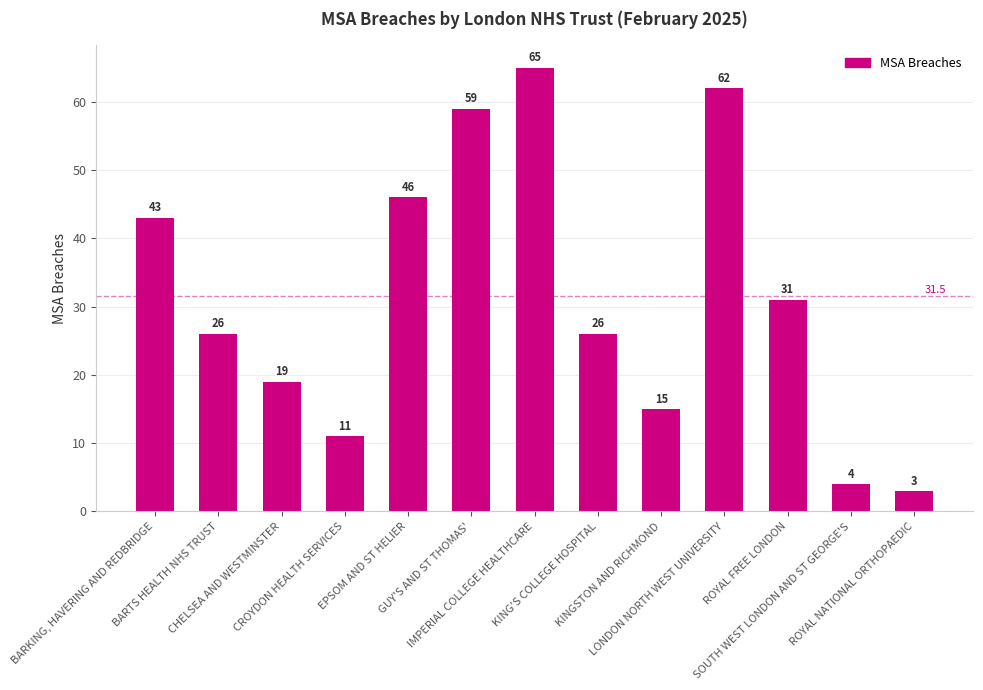

What is the value of the 10th bar from the left?

62